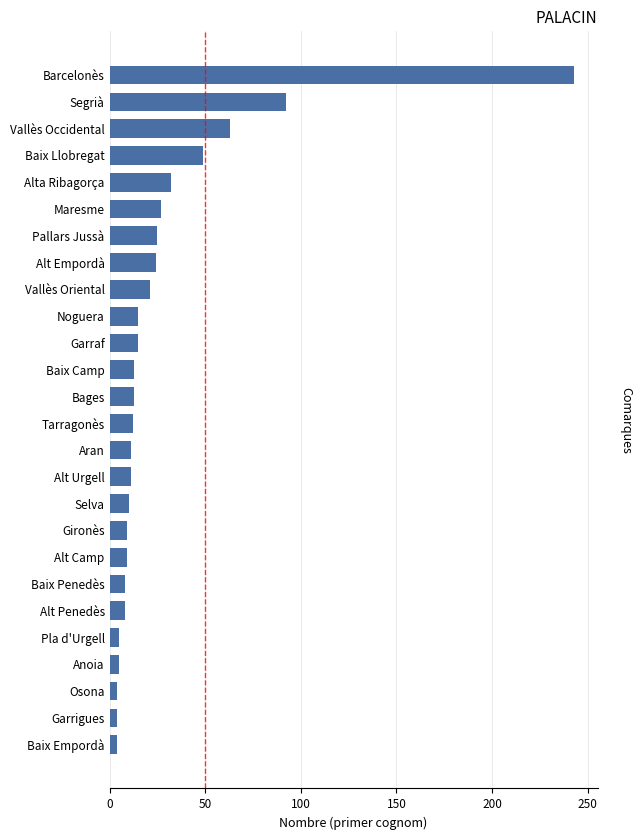

Where is the data nearest to the value 123?

Segrià